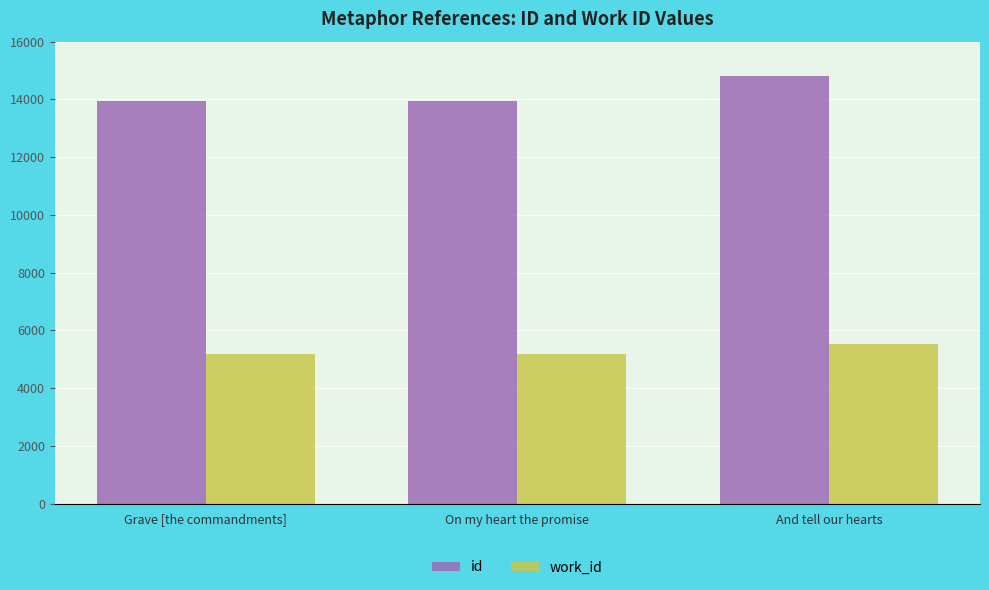

Between Grave [the commandments] and And tell our hearts, which series saw the biggest shift?

id